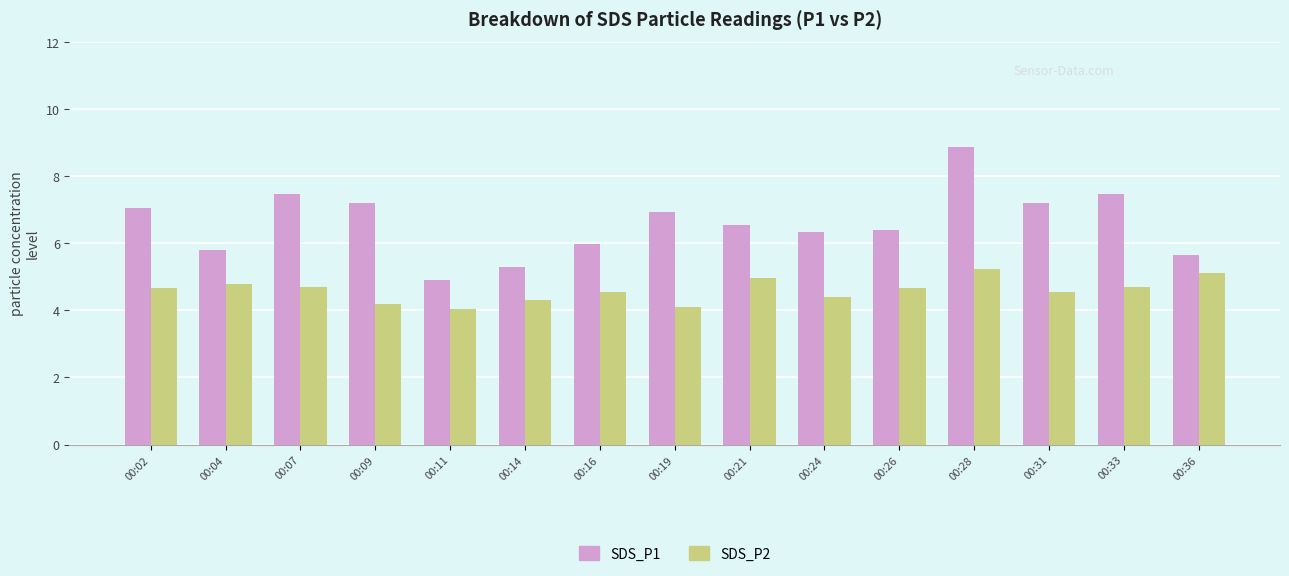

What is the total value across all series at 00:02?

11.7